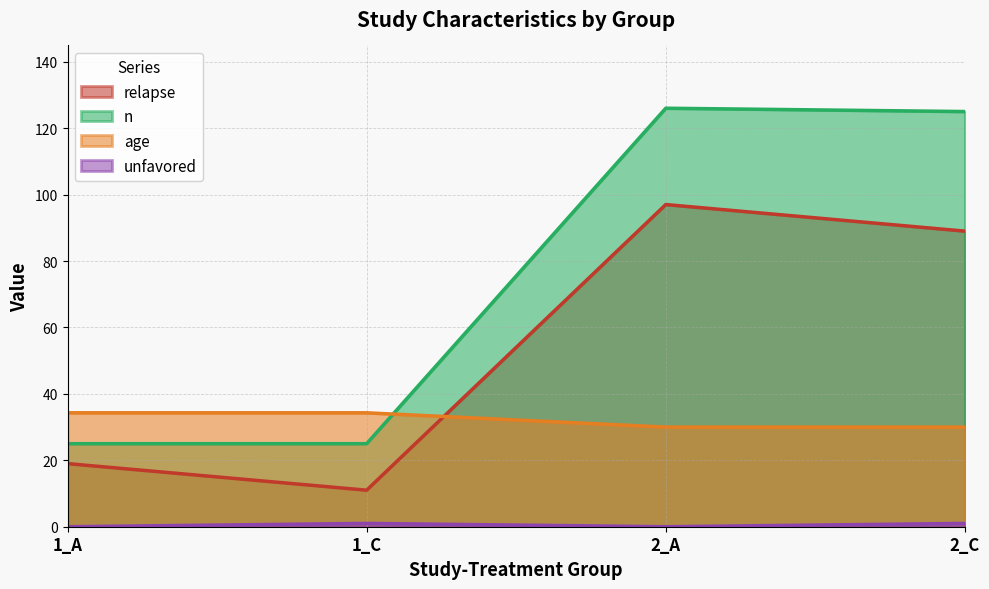

What is the minimum value for age?

30.0